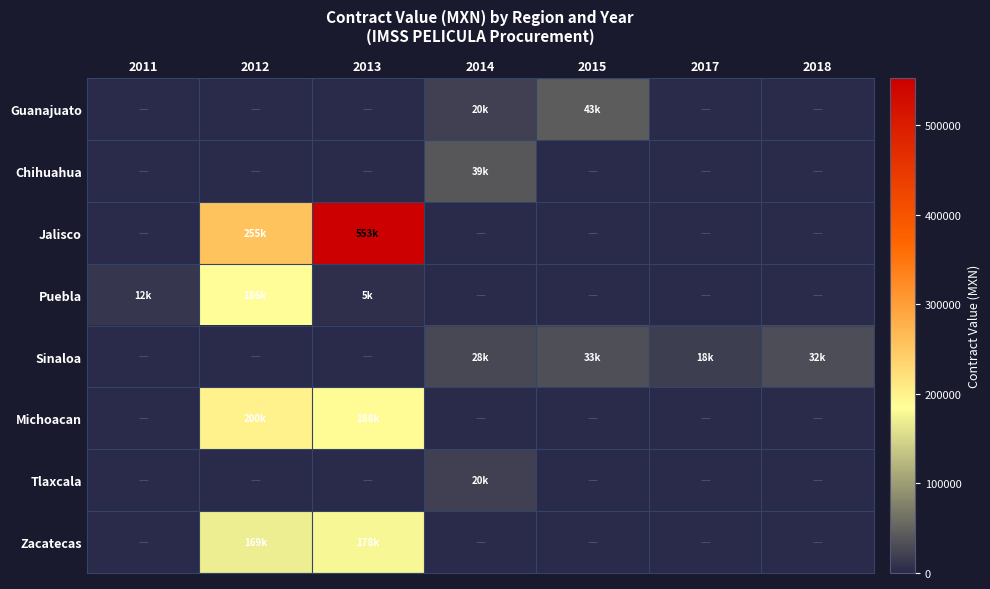

What is the spread (max minus min) of values at 2012?

255181.4